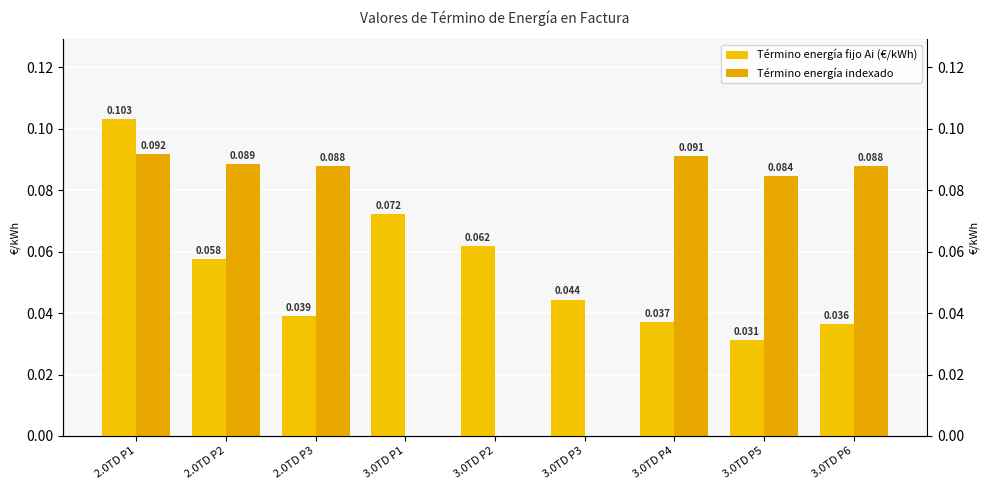

True or false: Término energía indexado has a value of 0.1 at 3.0TD P6.

True